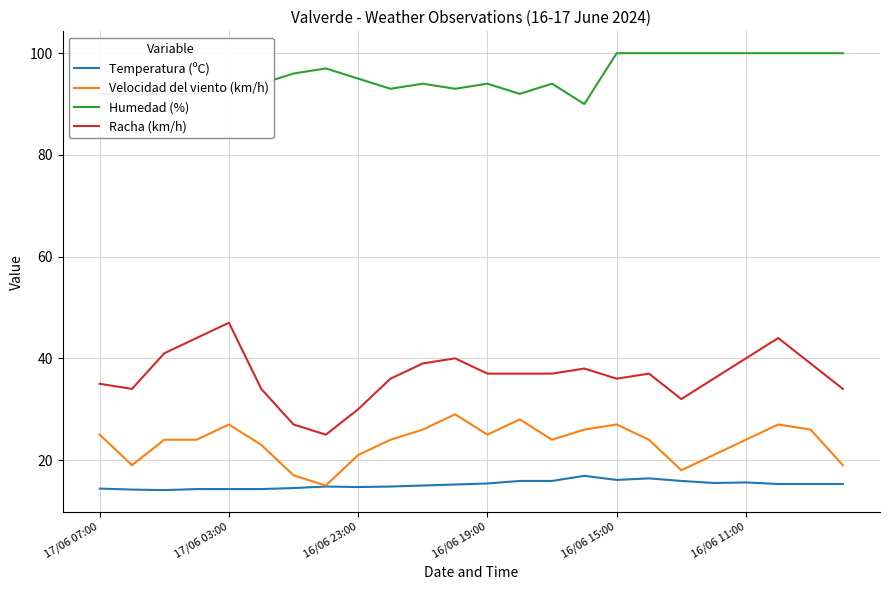

What is the difference between the maximum and minimum values in the Humedad (%) series?

10.0